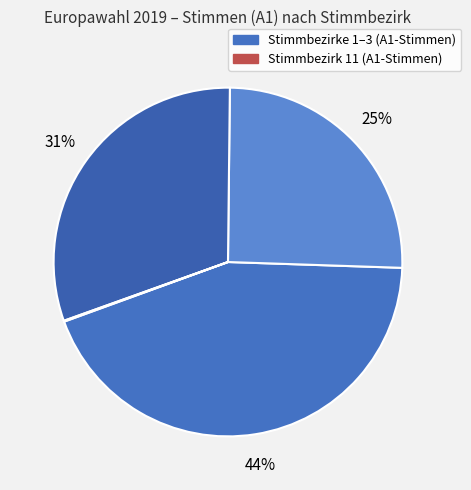

What is the largest slice in the pie chart?

Stimmbezirk 1